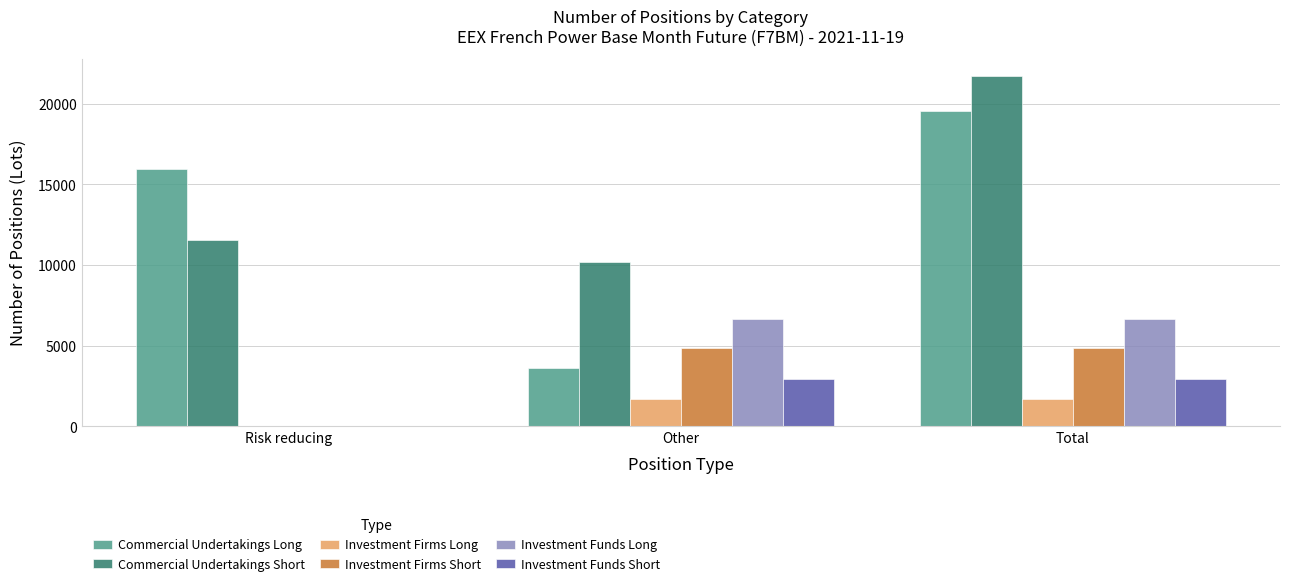

Between Other and Total, which series saw the biggest shift?

Commercial Undertakings Long